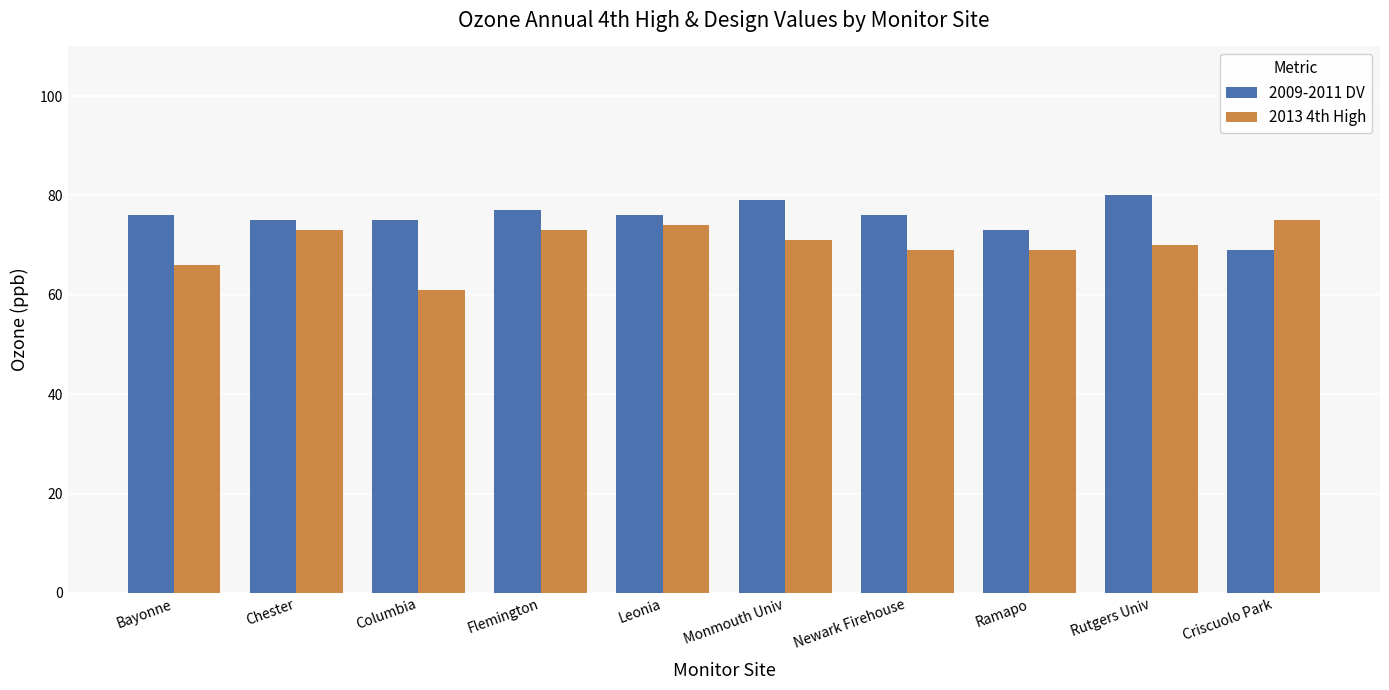

What is the difference between the 2009-2011 DV values at Rutgers Univ and Monmouth Univ?

1